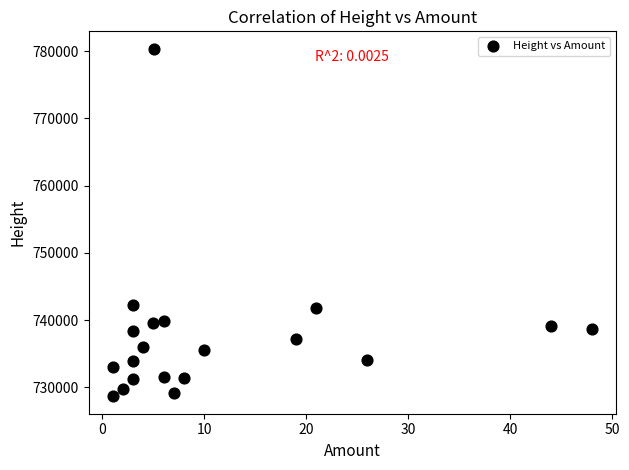

What is the range of Y values (max minus min)?

51715